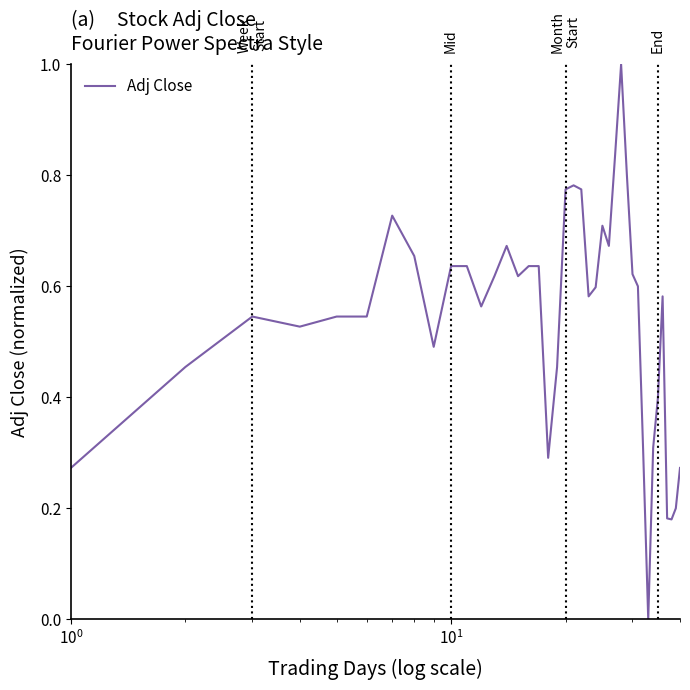

What is the difference between the maximum and minimum values?

1.0